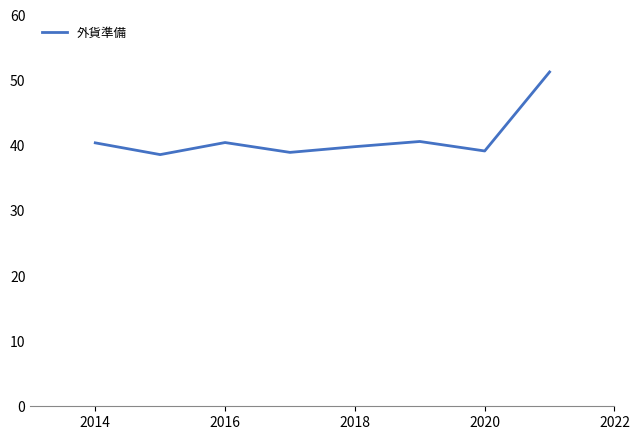

What is the average value?

41.2